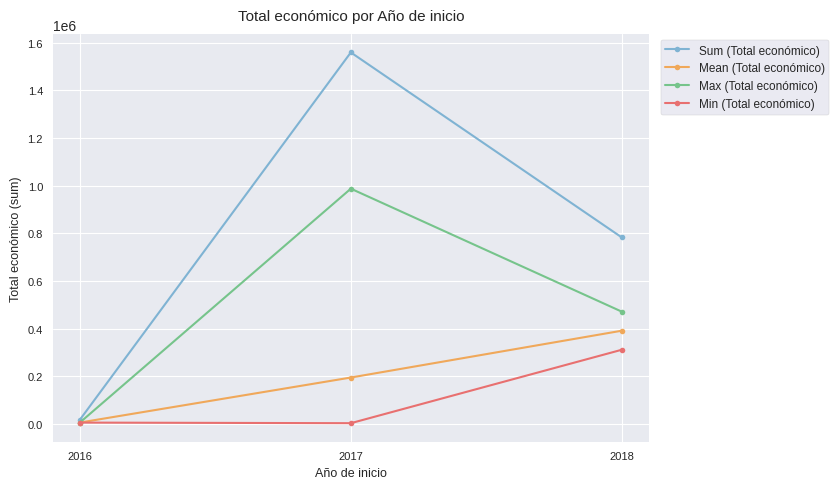

Where does the Sum (Total económico) series first go above 783025?

2017